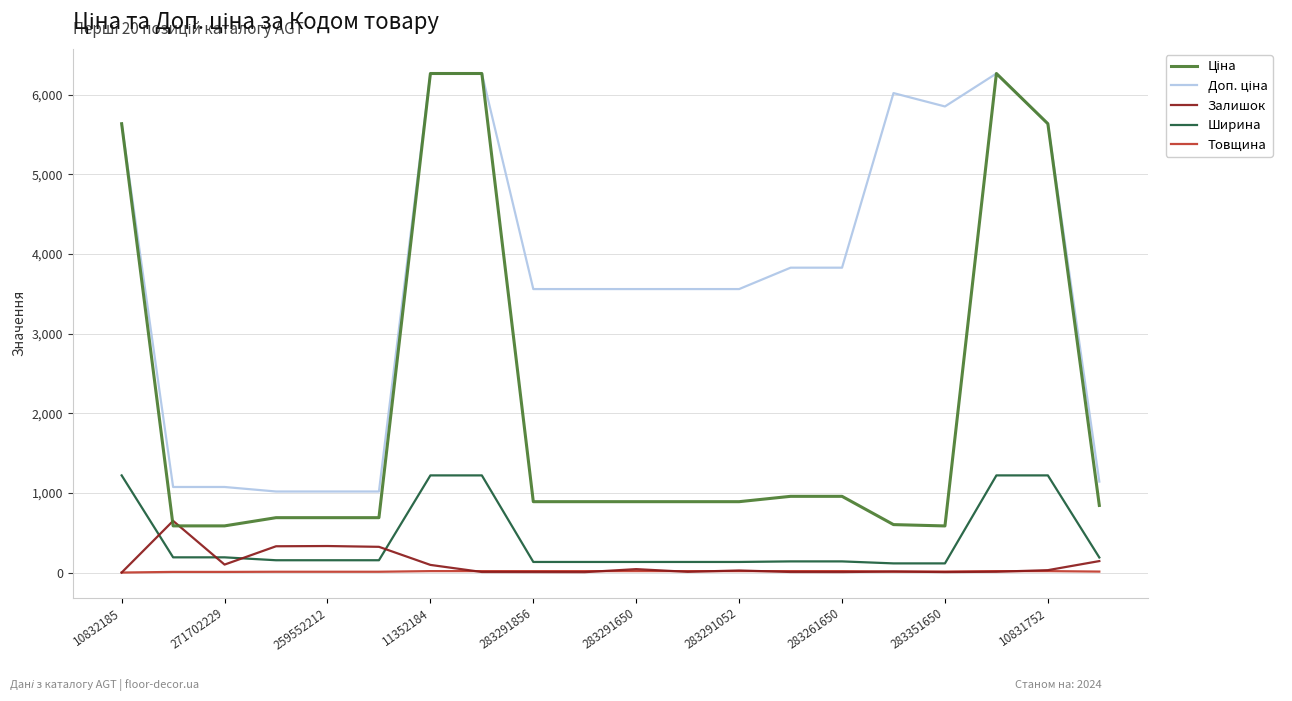

True or false: Ширина and Залишок cross at least once.

True